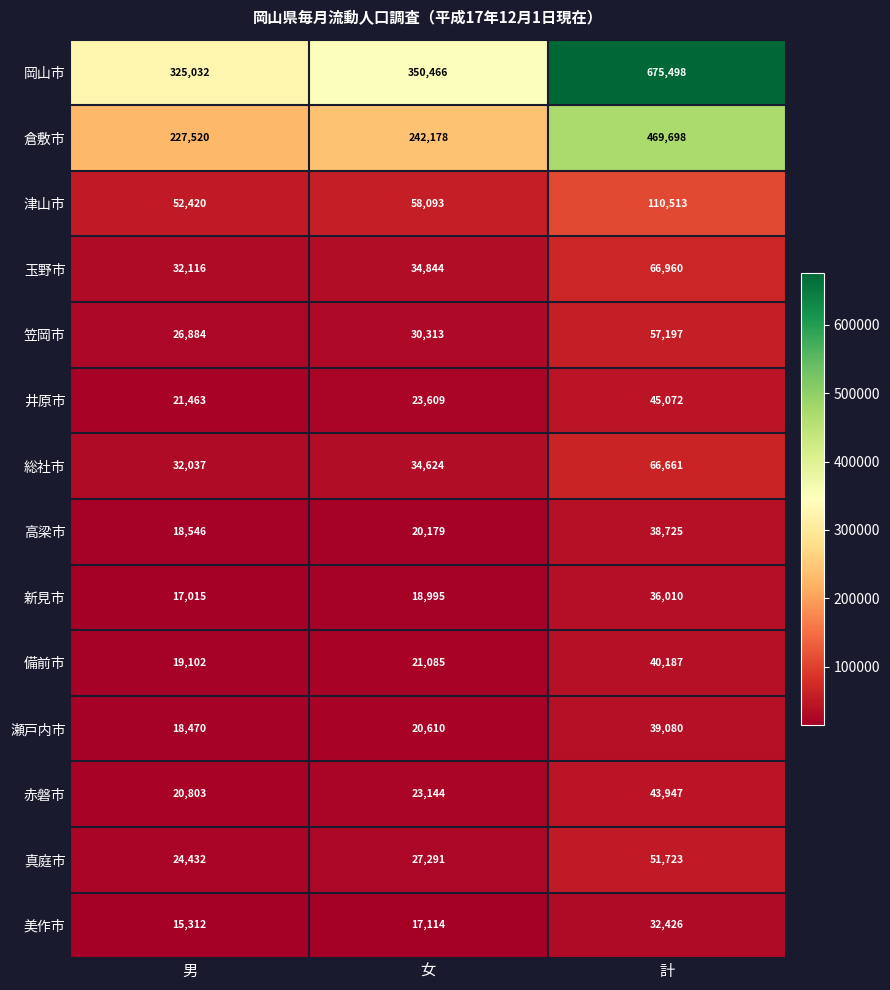

Which series has the widest spread of values?

岡山市